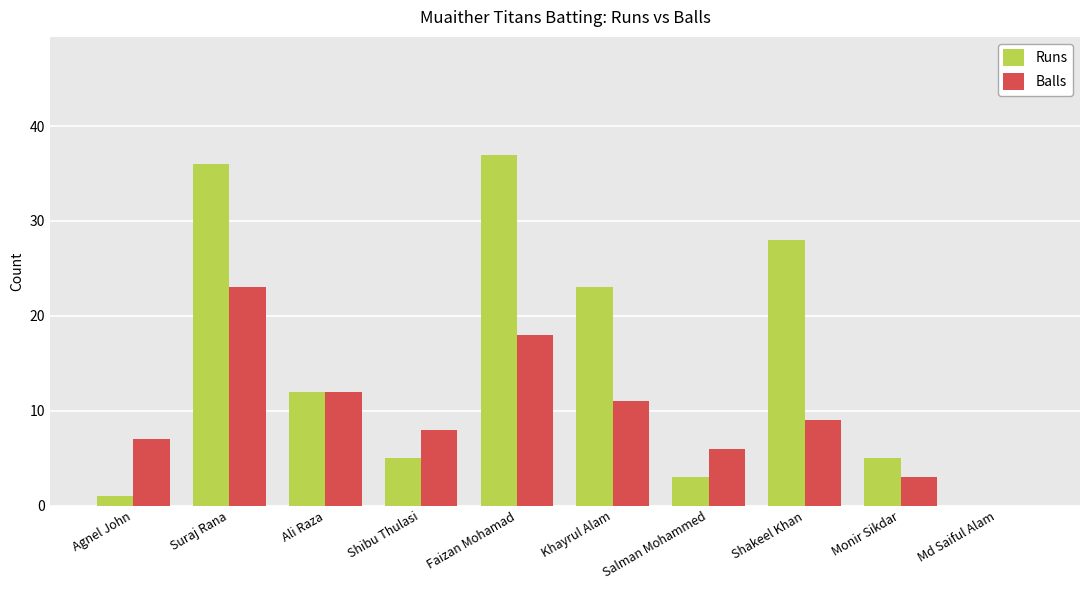

The Runs series shows 3 at Salman Mohammed. True or false?

True